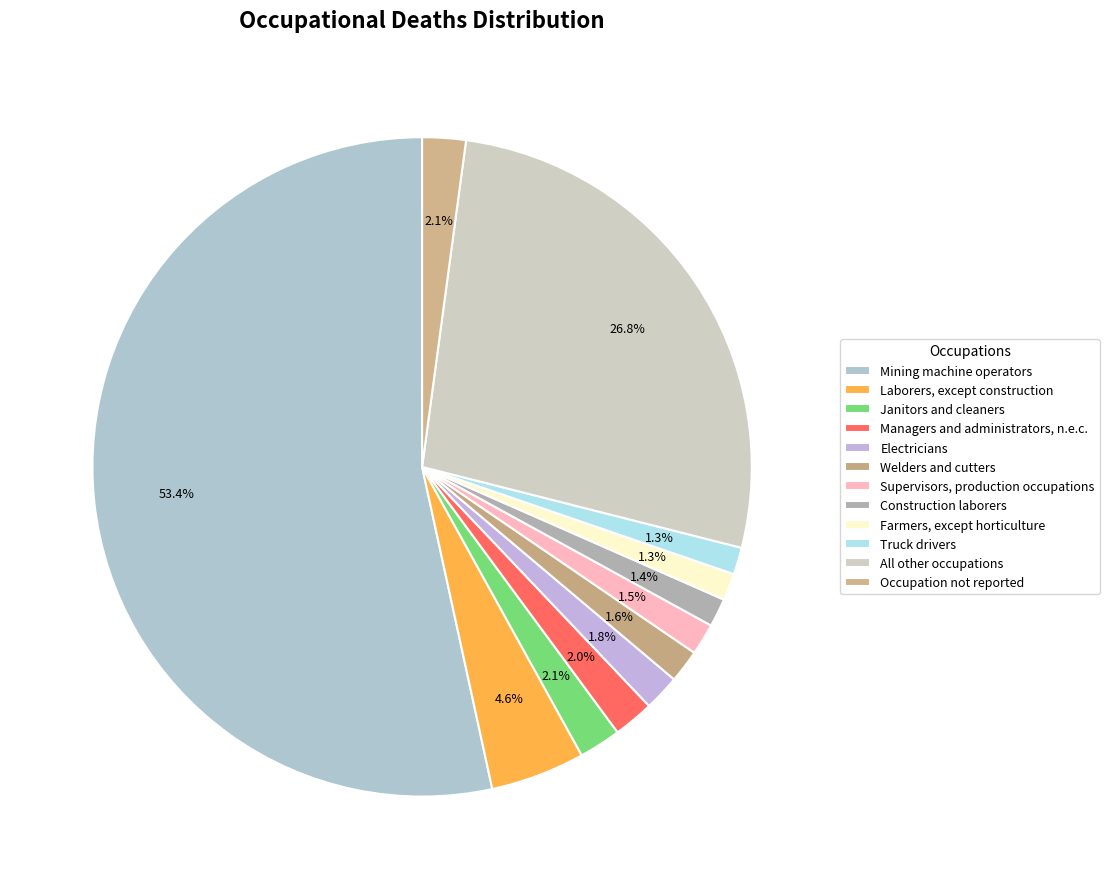

Which category has the biggest portion of the pie?

Mining machine operators